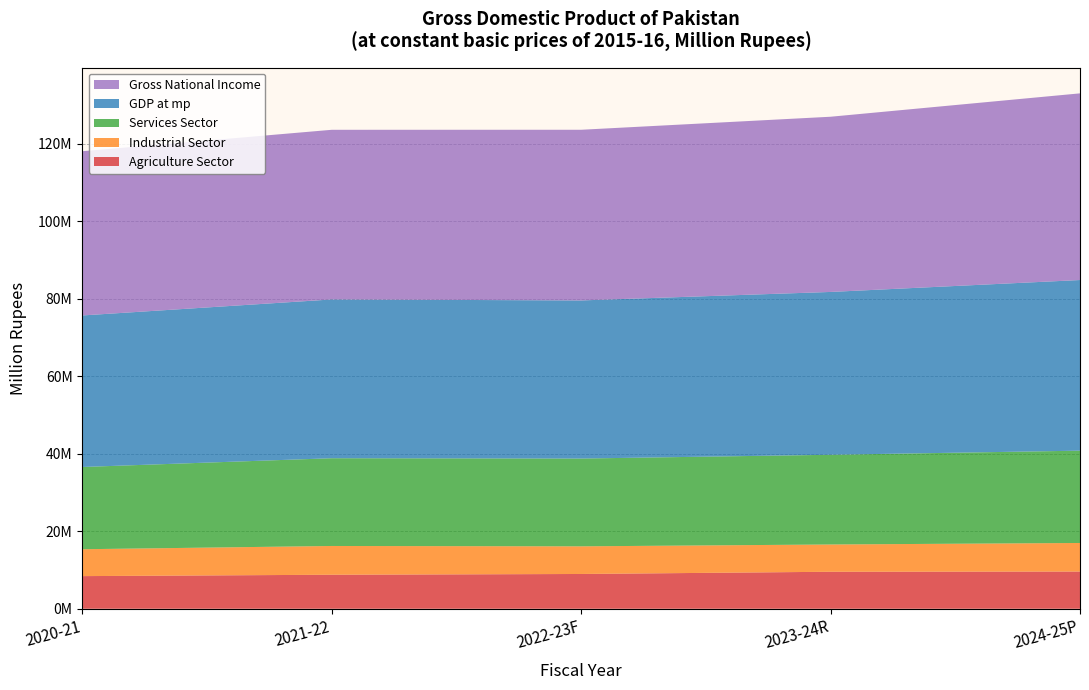

Reading left to right, what are all the values shown in this chart?

Agriculture Sector: 2020-21=8424041	2021-22=8778647	2022-23F=8975069	2023-24R=9549541	2024-25P=9602693
Industrial Sector: 2020-21=6935438	2021-22=7421583	2022-23F=7133708	2023-24R=7036211	2024-25P=7372123
Services Sector: 2020-21=21223003	2021-22=22643030	2022-23F=22651994	2023-24R=23147841	2024-25P=23821888
GDP at mp: 2020-21=39101616	2021-22=40969933	2022-23F=40799934	2023-24R=42016382	2024-25P=44028552
Gross National Income: 2020-21=42377022	2021-22=43776483	2022-23F=44035776	2023-24R=45209907	2024-25P=48166030